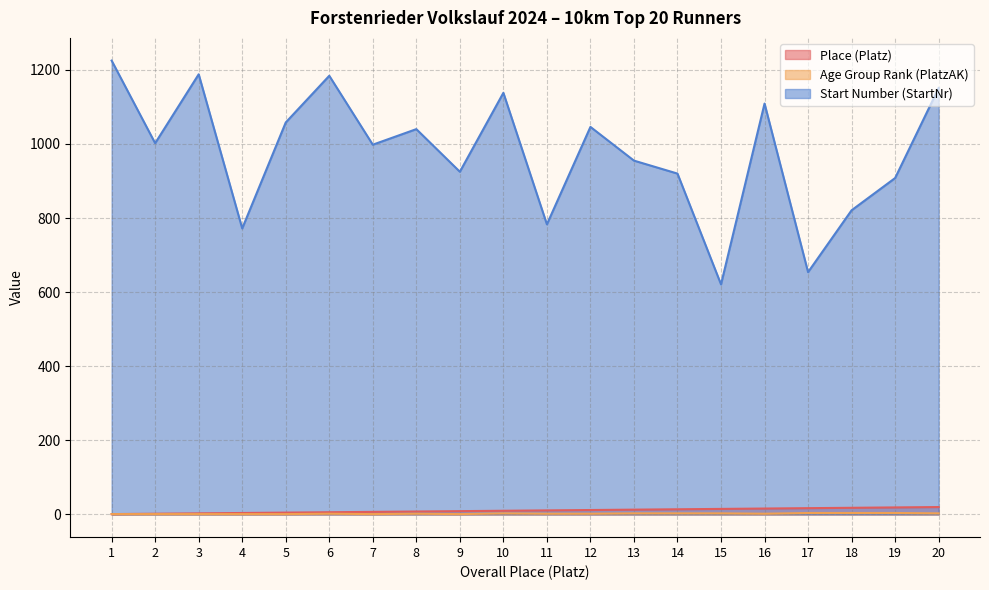

Rank the series at 3 from highest to lowest value.

Start Number (StartNr), Place (Platz), Age Group Rank (PlatzAK)